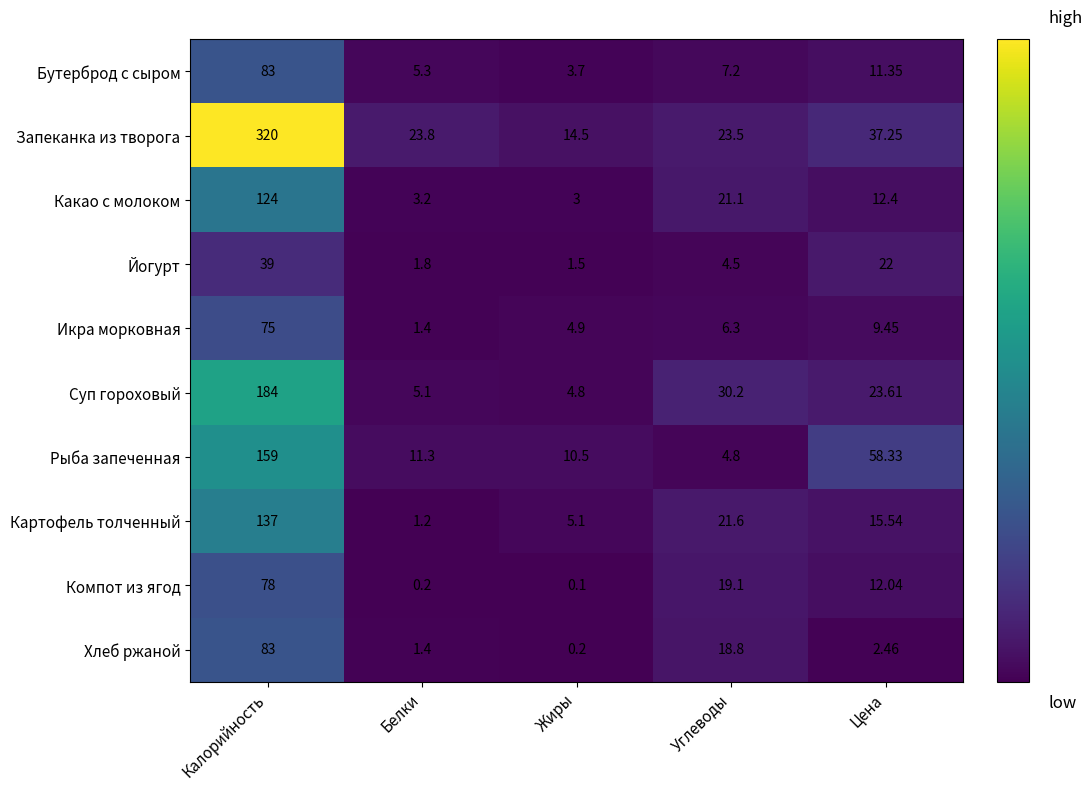

Which series has the largest range (max minus min)?

Запеканка из творога